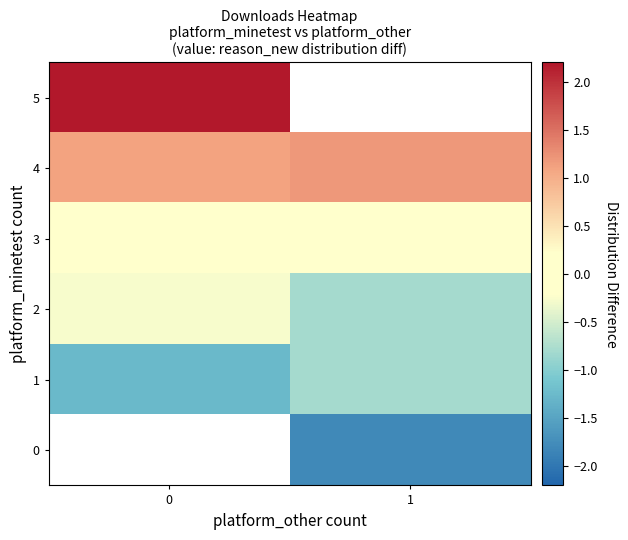

List the series in order of their peak value, lowest first.

0, 1, 2, 3, 4, 5